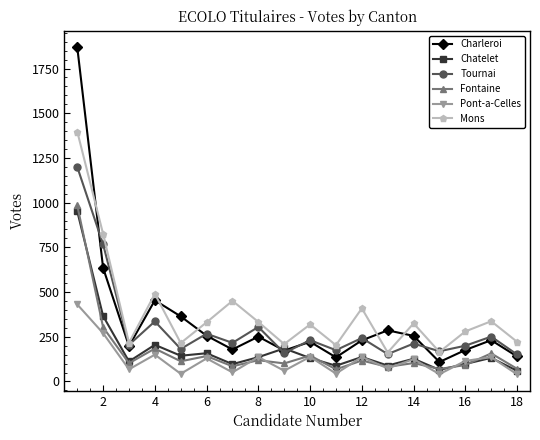

What are all the series names shown in the legend?

Charleroi, Chatelet, Tournai, Fontaine, Pont-a-Celles, Mons